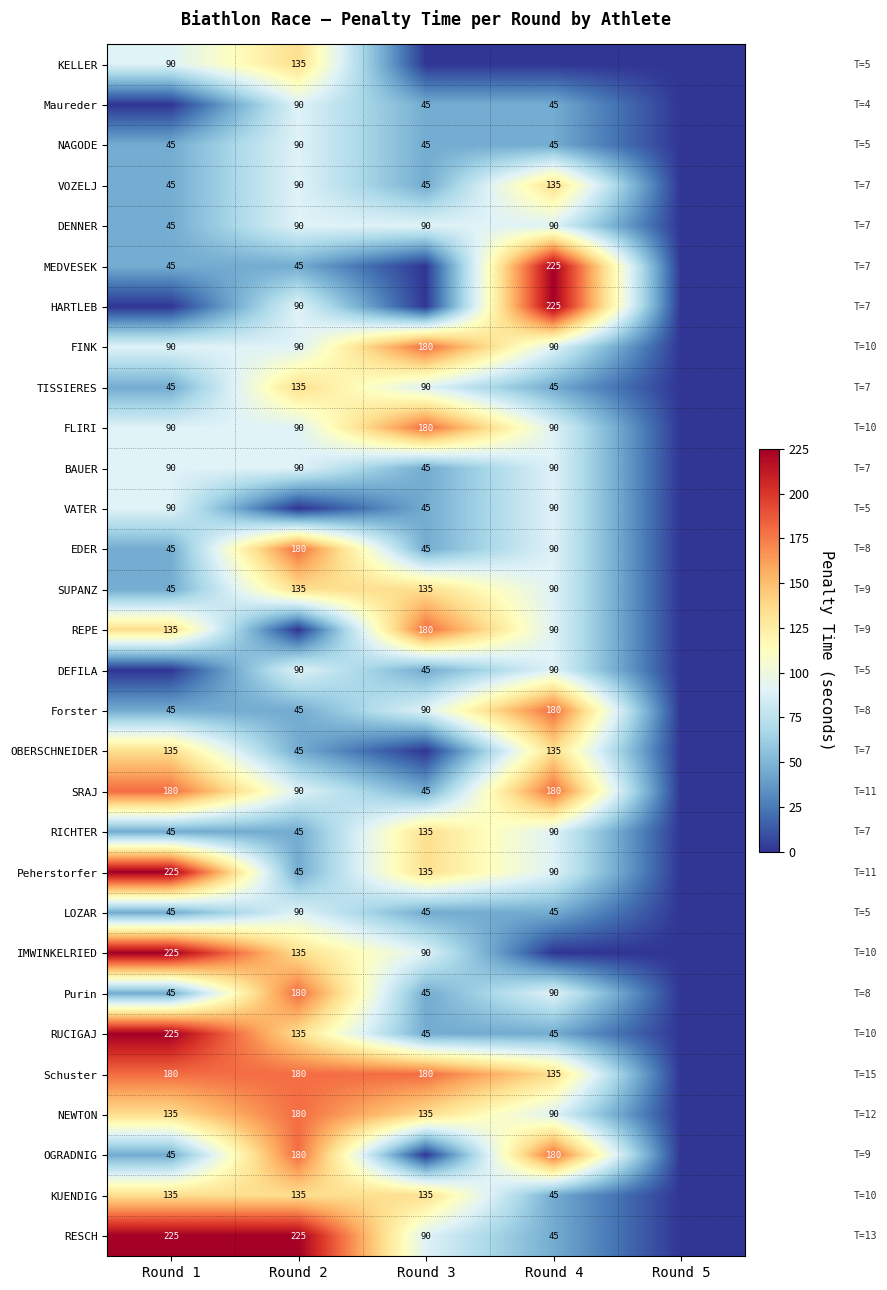

Between Round 2 and Round 3, which is larger?

Round 2